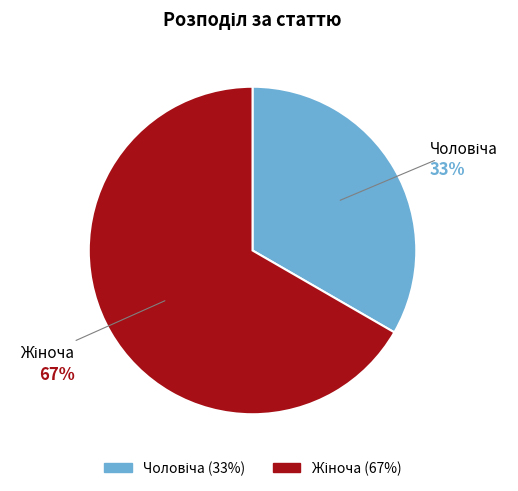

Is there any slice that represents more than half of the pie?

Yes